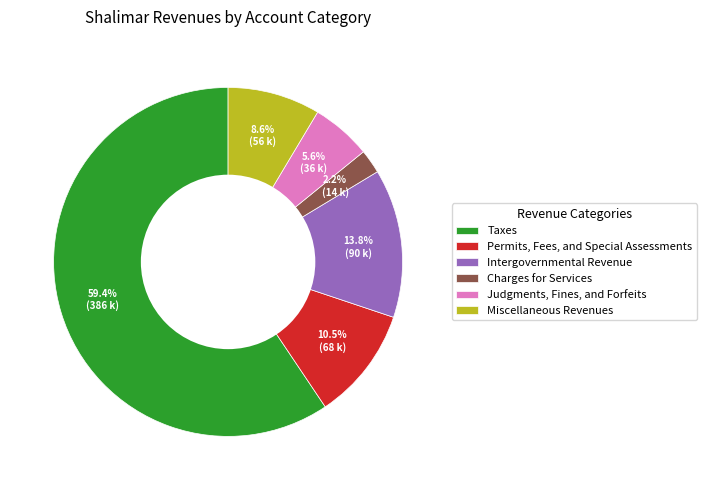

How many segments does this pie chart have?

6